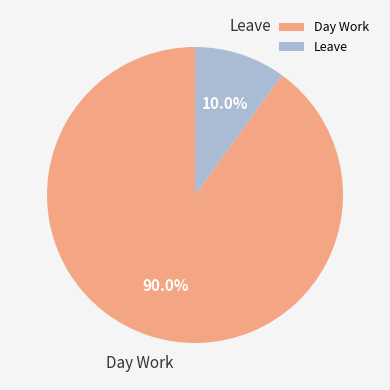

To the nearest percent, what is the difference between the Leave and Day Work slice percentages?

80%